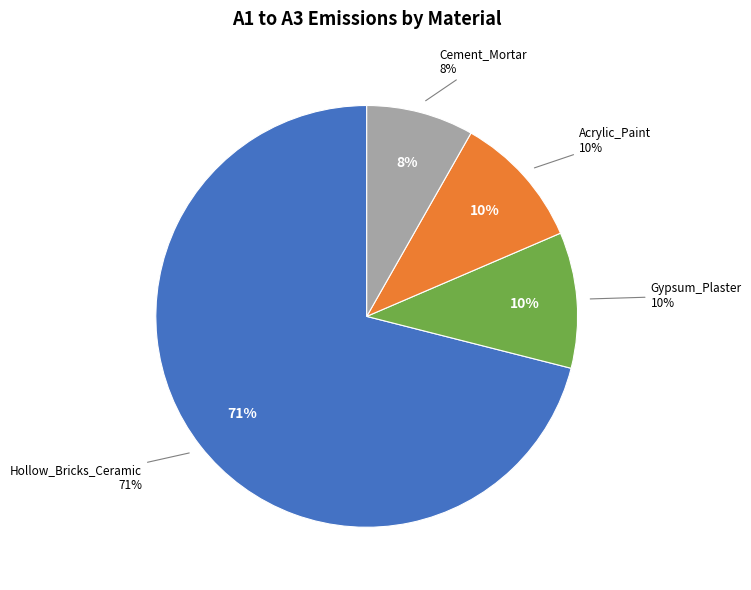

Count the number of slices in the pie.

4